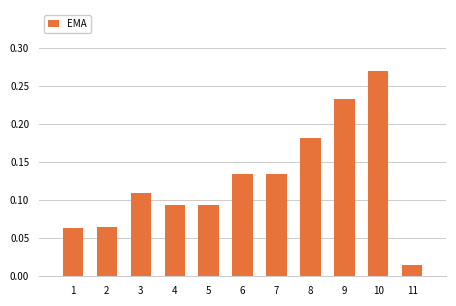

Between 3 and 10, which is larger?

10